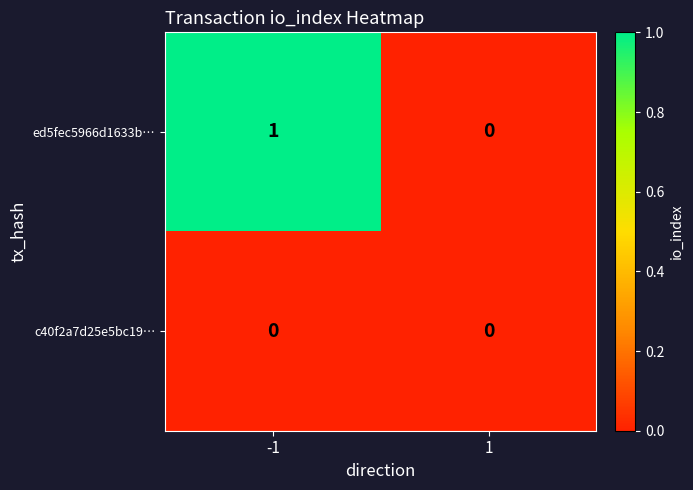

Which series has the largest range (max minus min)?

ed5fec5966d1633b…